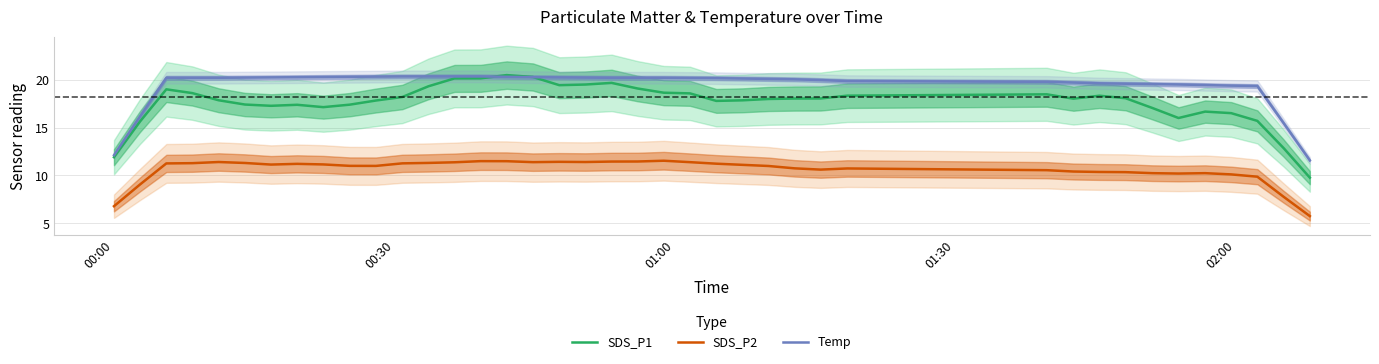

How many times do Temp and SDS_P1 cross each other?

2